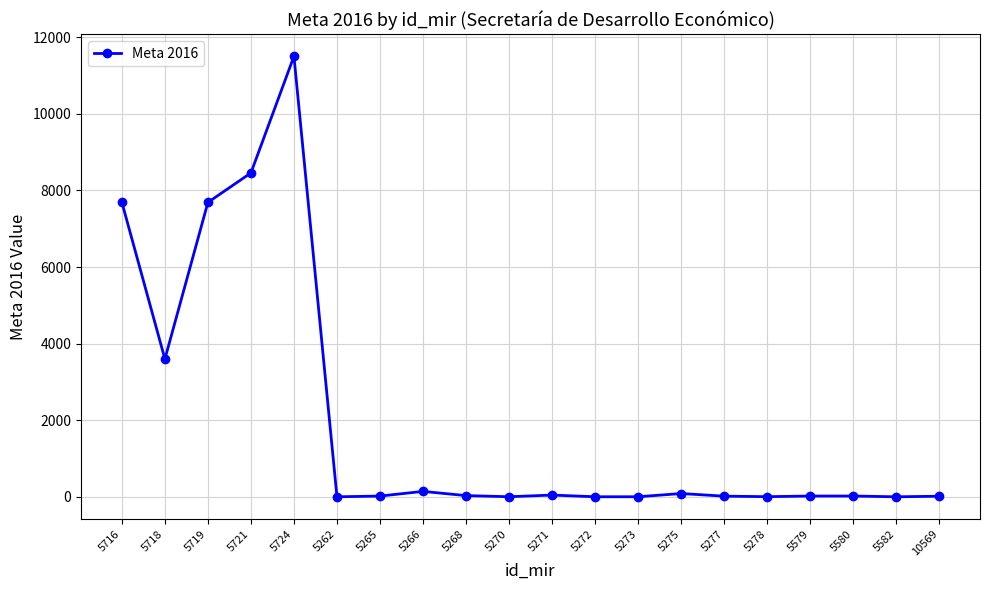

The chart shows a value of 90 at 5275. True or false?

True